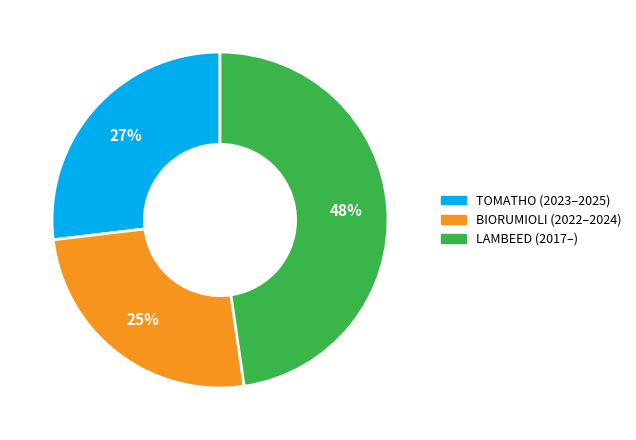

How many slices are in this pie chart?

3